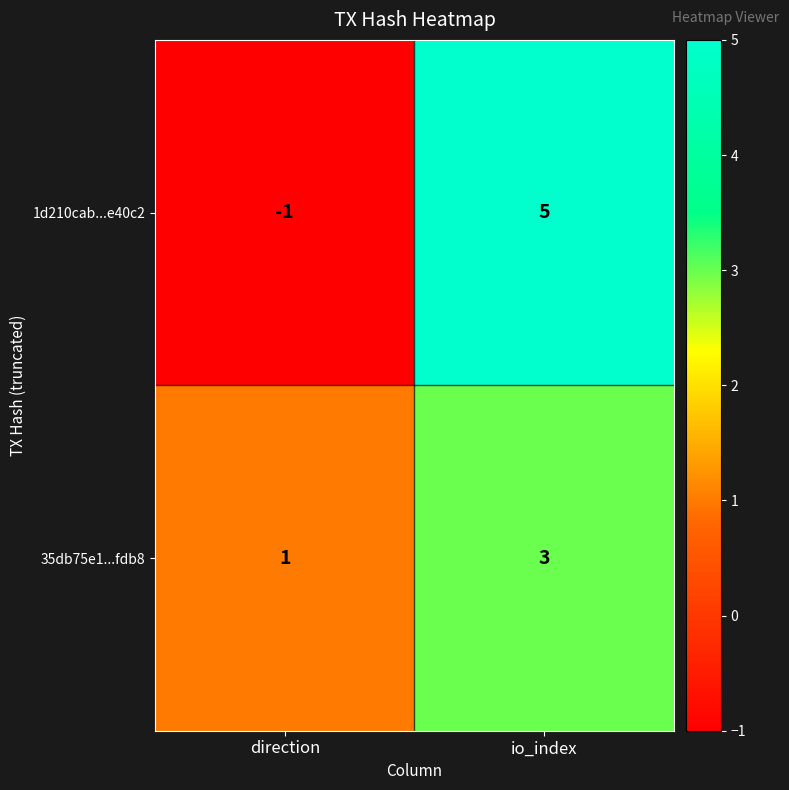

At which category is the sum across all series the highest?

io_index